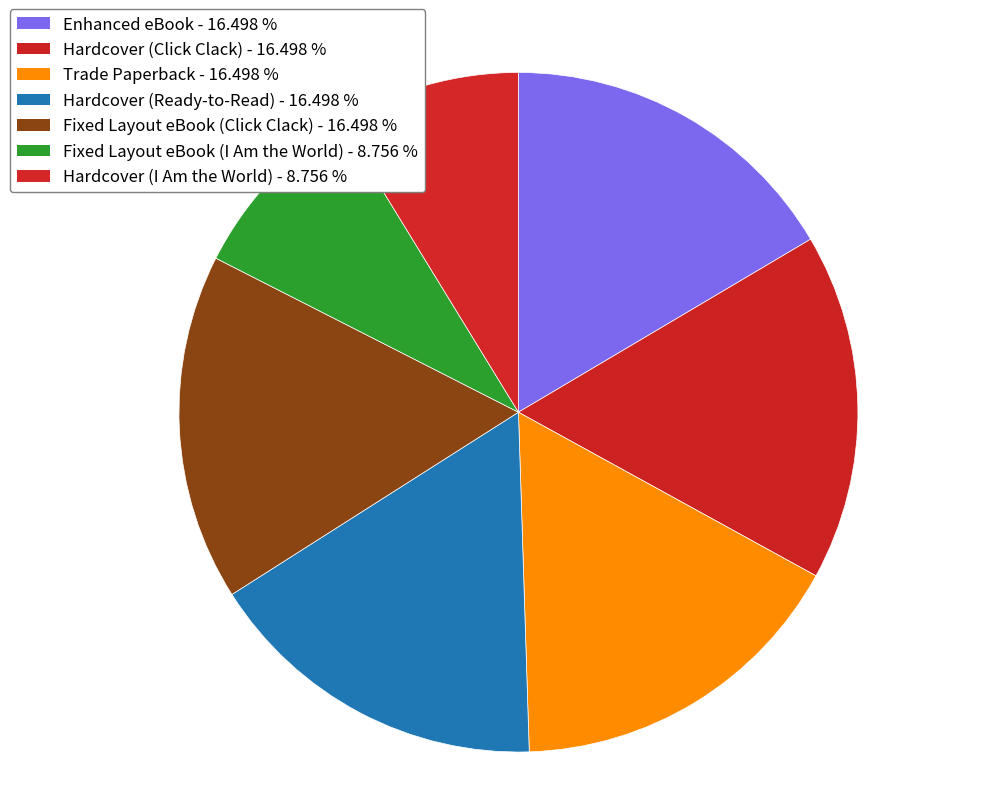

Which slice is the largest?

Enhanced eBook